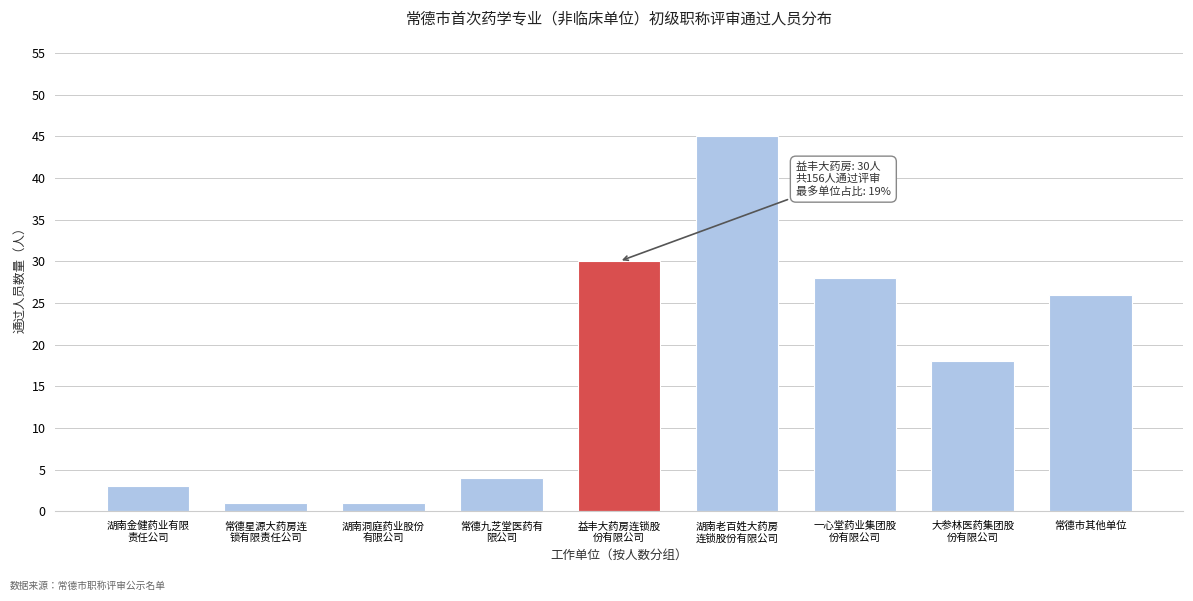

Reading left to right, list all the values displayed in this chart.

3	1	1	4	30	45	28	18	26